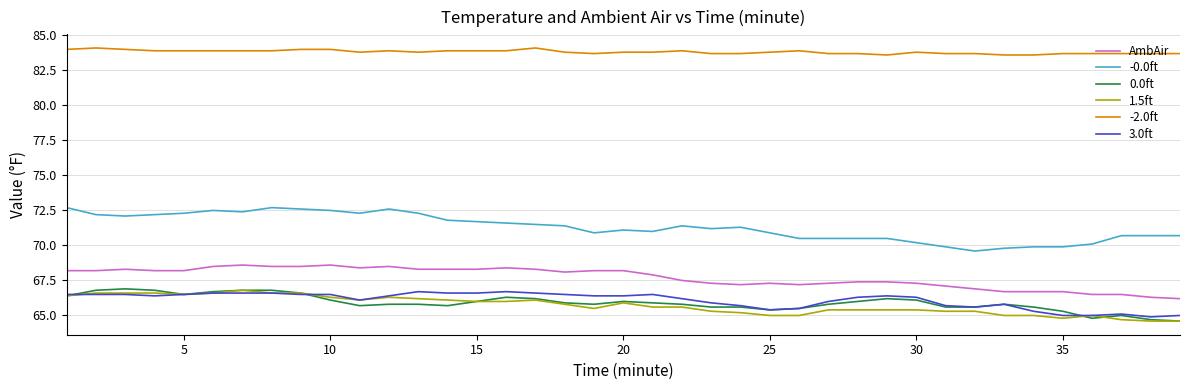

Which series has the largest total across all categories?

-2.0ft